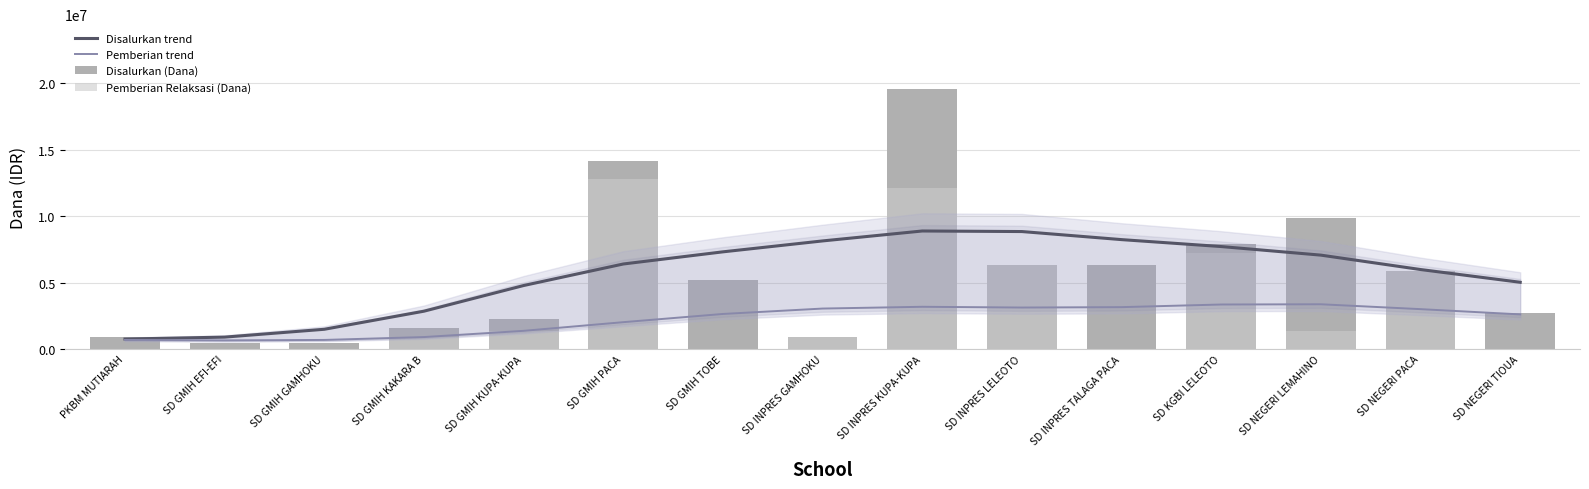

What position from the left is SD NEGERI LEMAHINO?

13